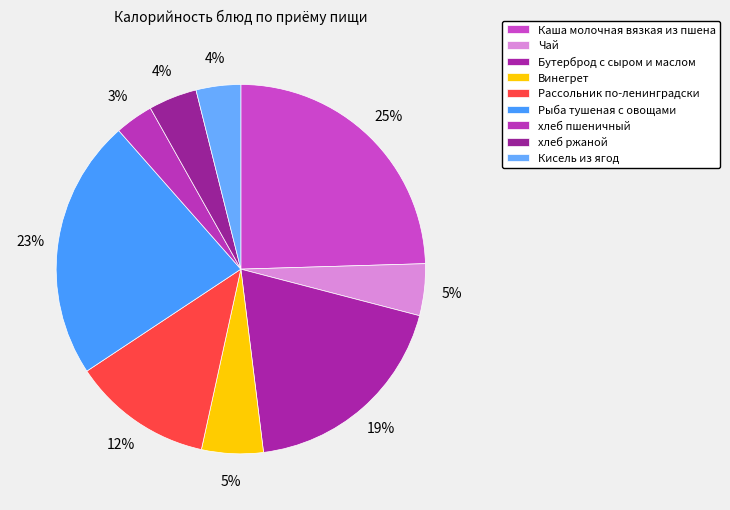

Which slice is the largest?

Каша молочная вязкая из пшена